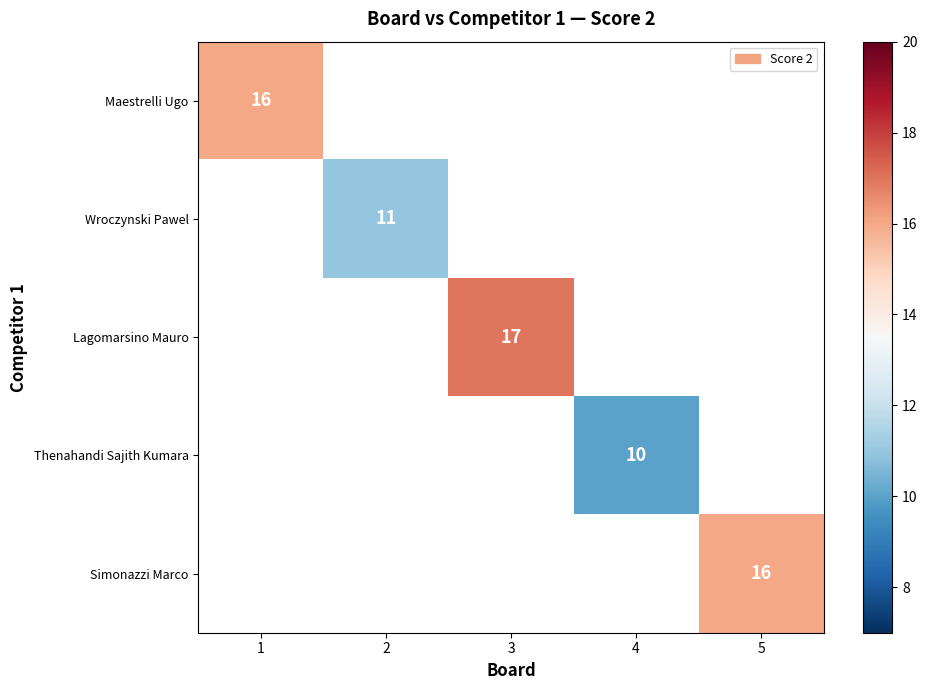

The value of Wroczynski Pawel at 2 is 3. True or false?

False